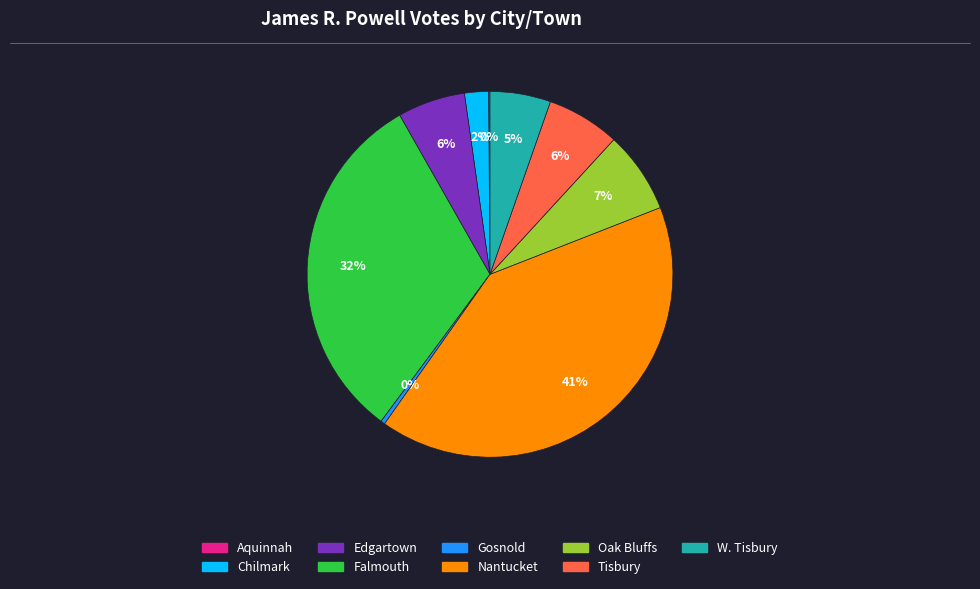

Is there any slice that represents more than half of the pie?

No